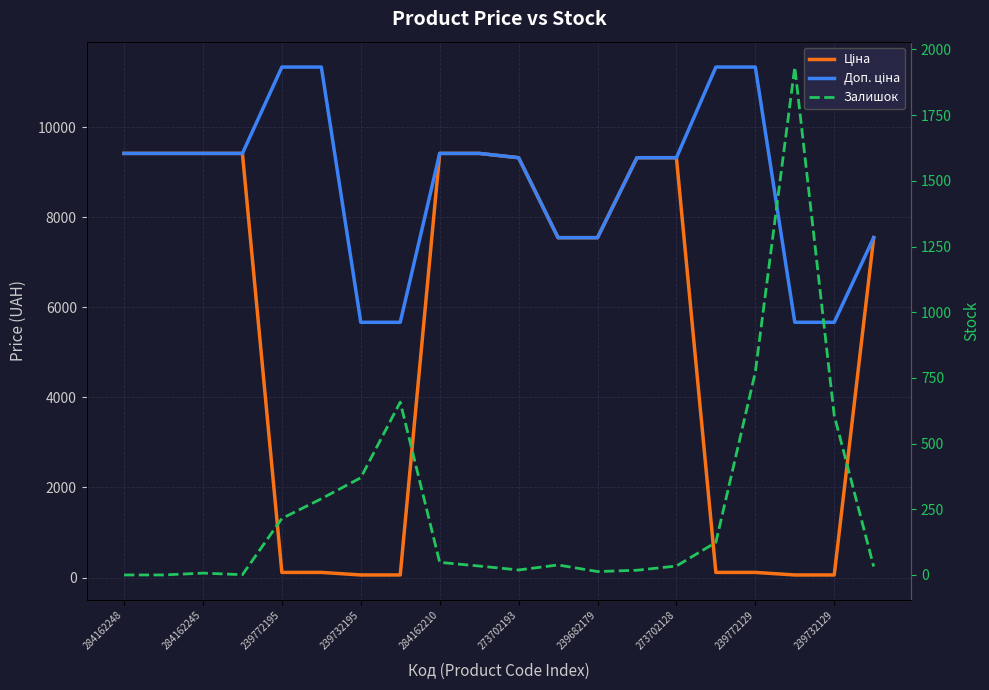

How many lines are shown in the chart?

3